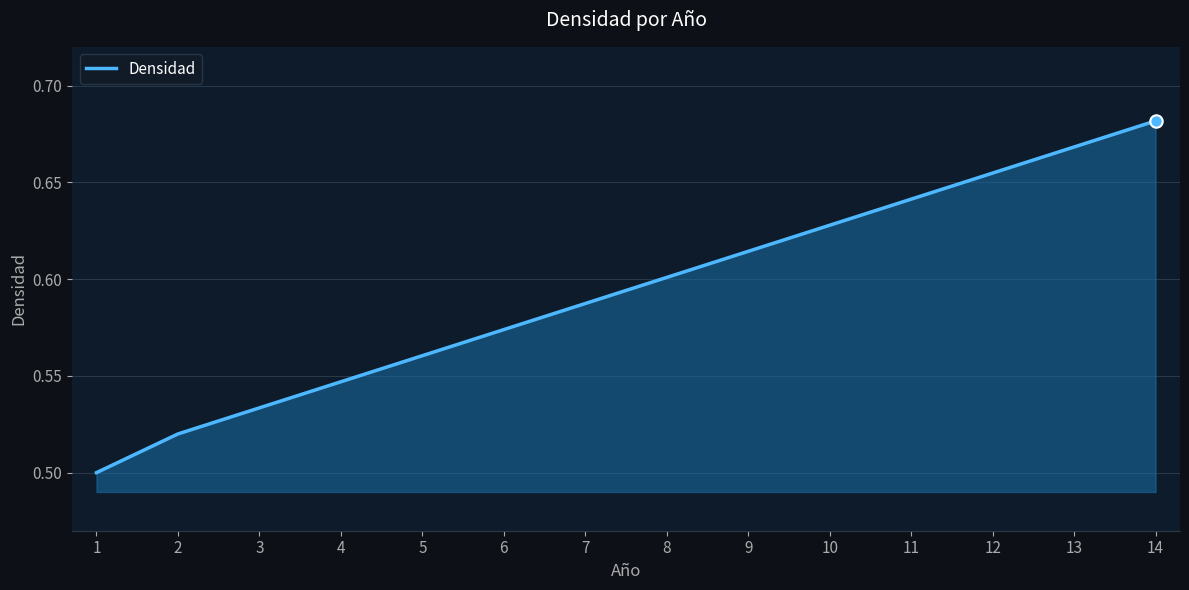

Between 7 and 1, which is larger?

7